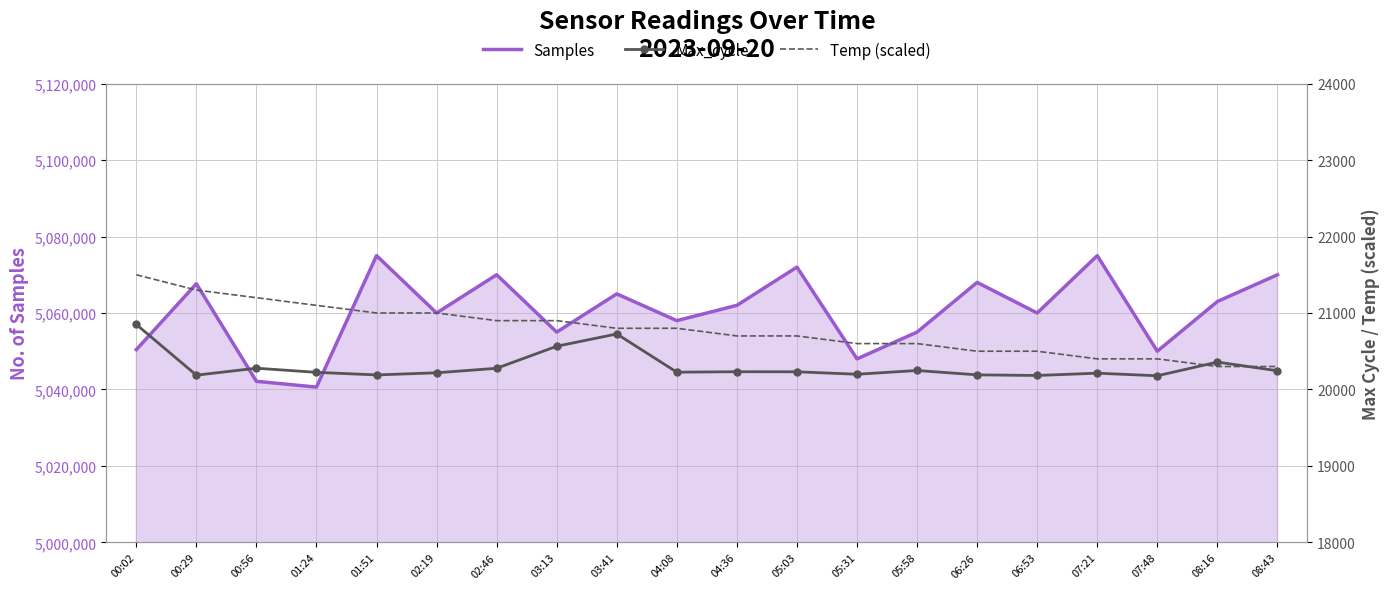

At how many categories does at least one series exceed 3045371?

20